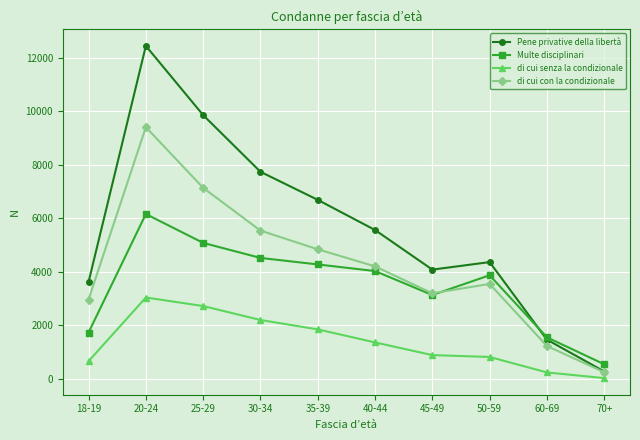

List the series in order of their overall mean, highest first.

Pene privative della libertà, di cui con la condizionale, Multe disciplinari, di cui senza la condizionale